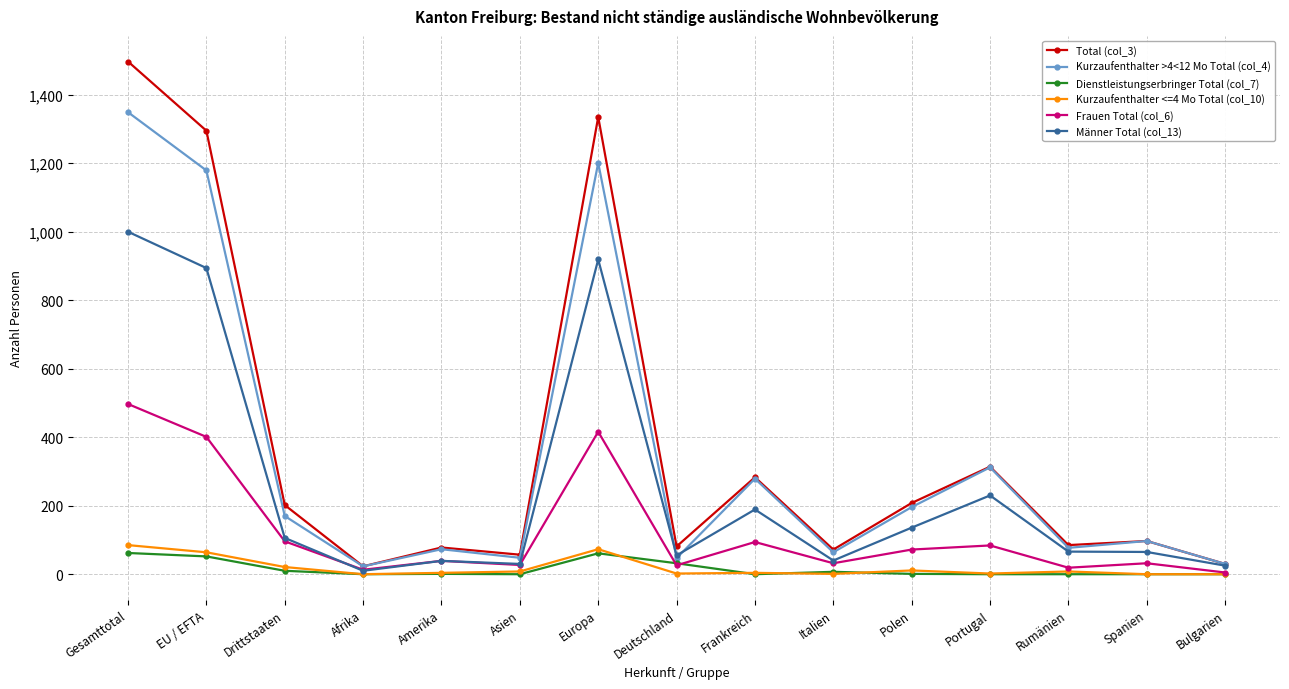

Does the chart have visible grid lines?

Yes